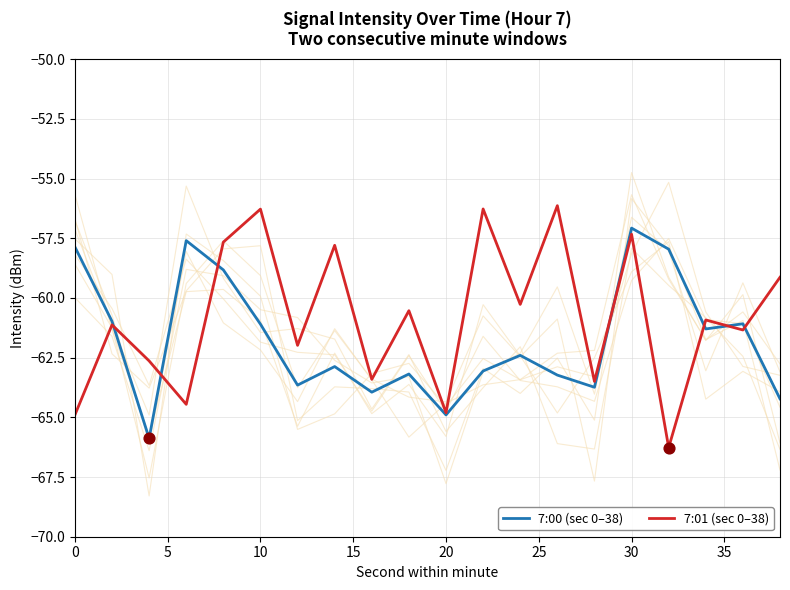

Which series contains the highest Y value?

7:01 (sec 0–38)